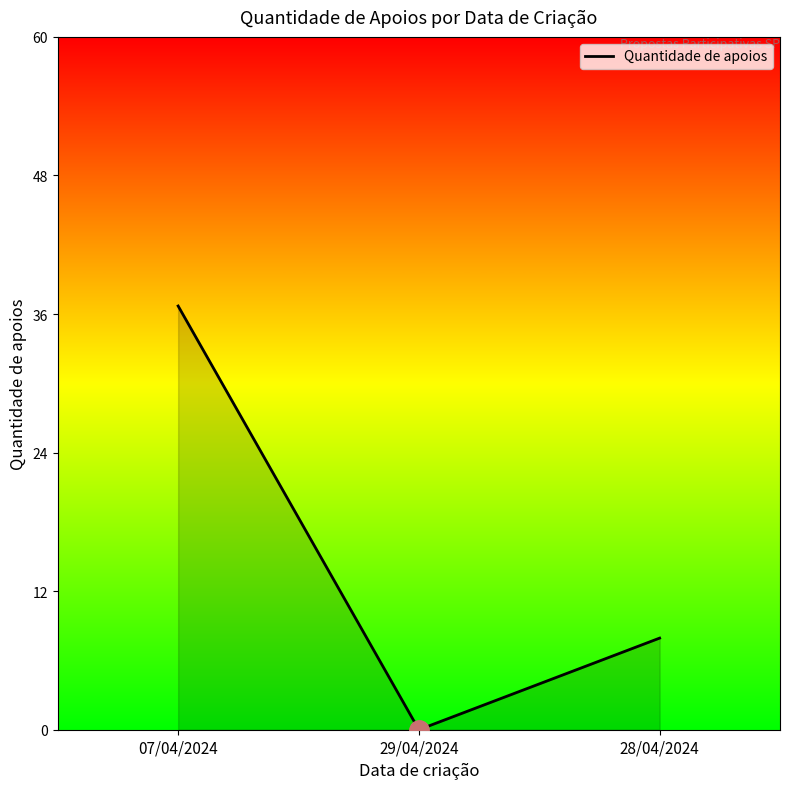

Reading right to left, list all the values displayed in this chart.

28/04/2024=8	29/04/2024=0	07/04/2024=37